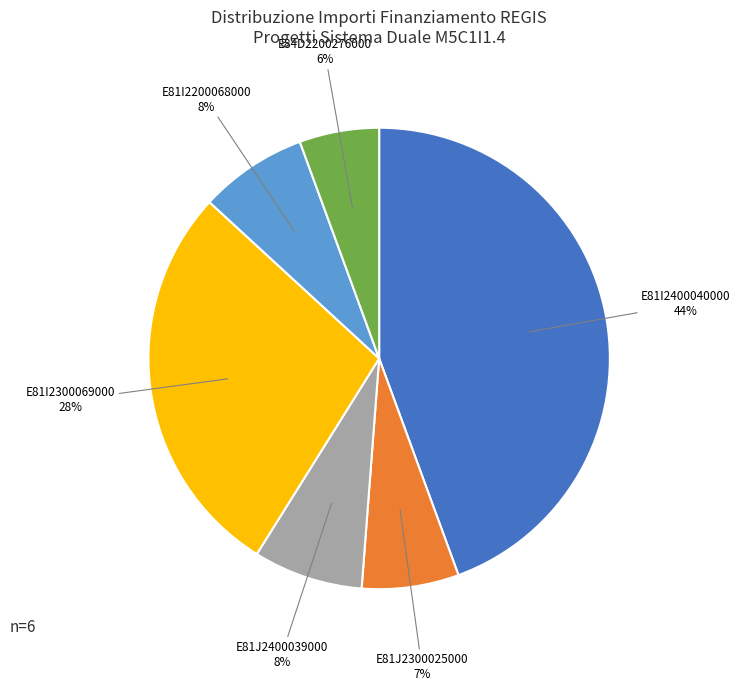

How many segments does this pie chart have?

6